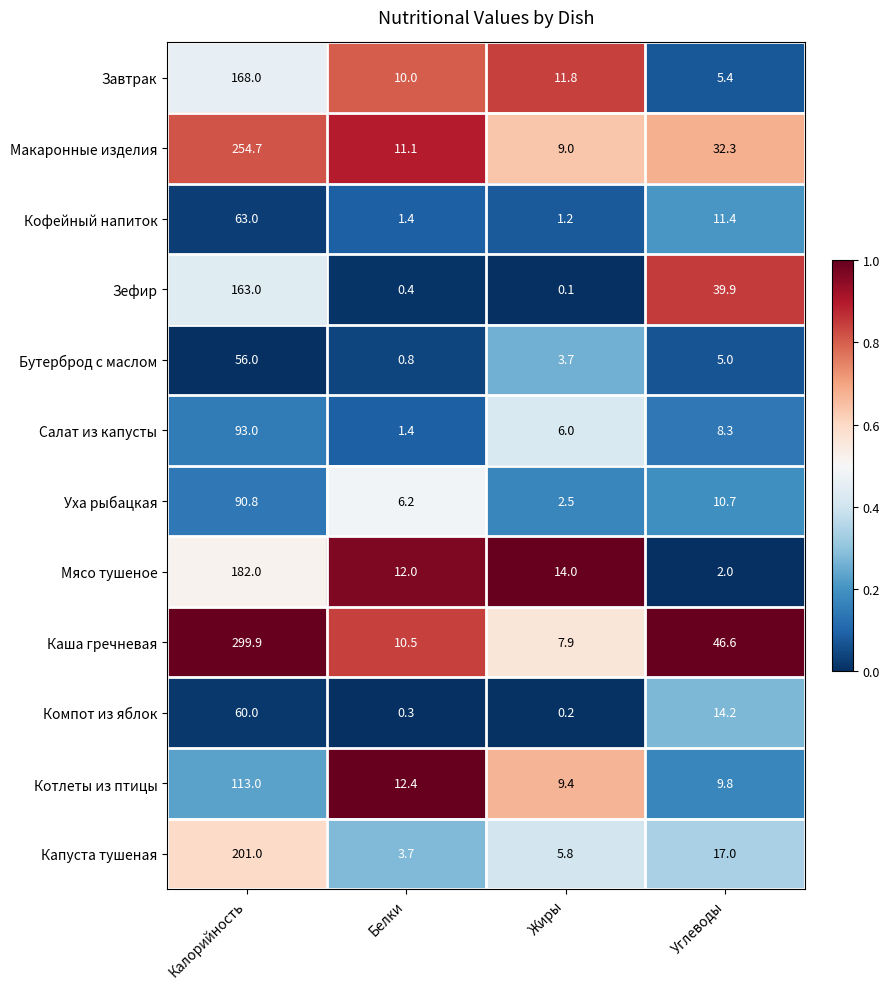

Is it true that Капуста тушеная equals 5.8 at Жиры?

True